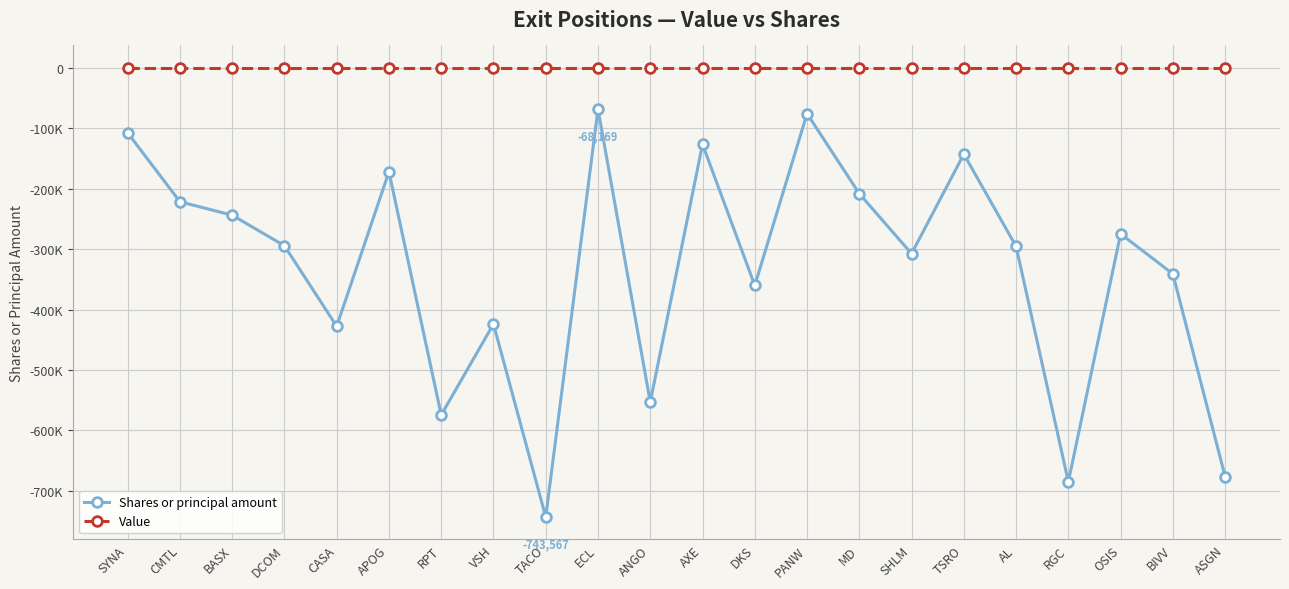

Is the value of Shares or principal amount at ASGN greater than the value of Value at BASX?

No